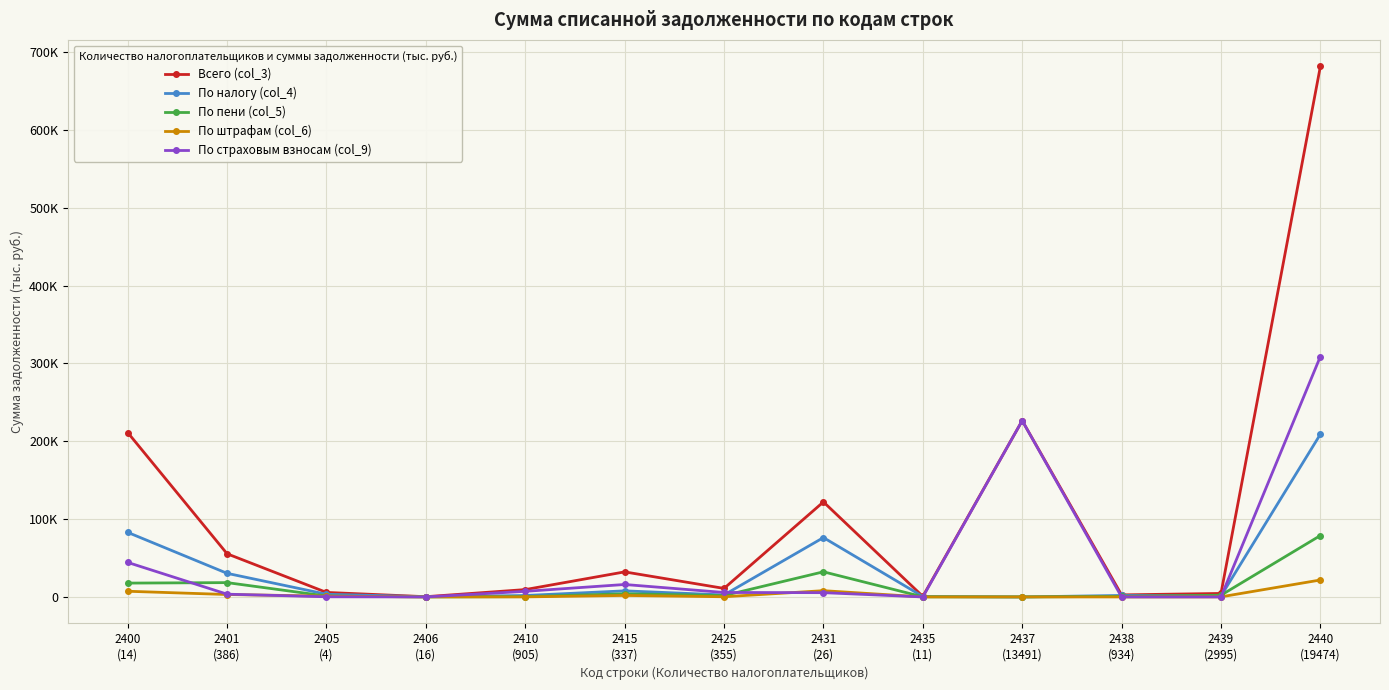

The value of По страховым взносам (col_9) at 2437
(13491) is 226416. True or false?

True